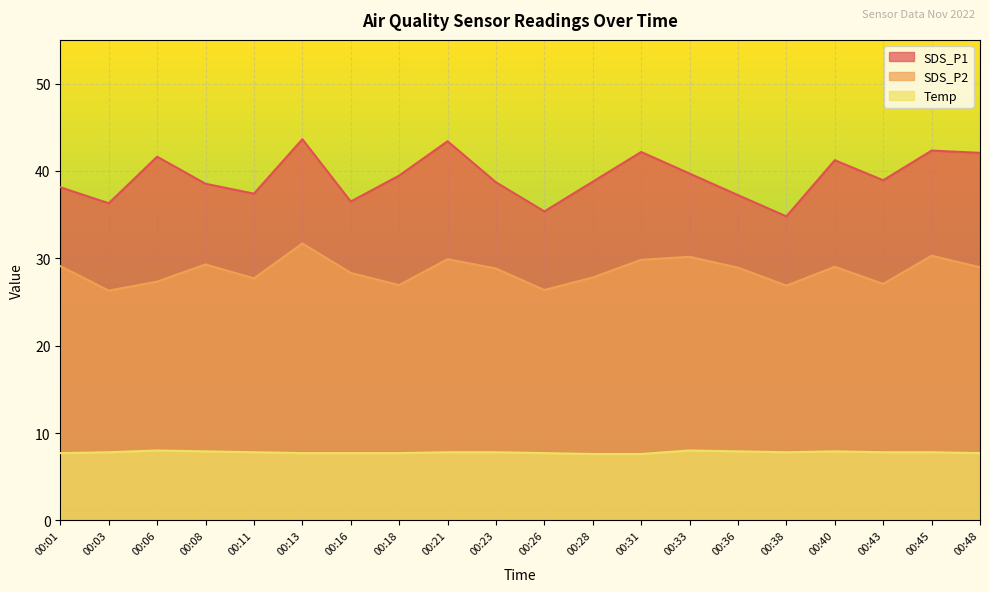

At which label is SDS_P2 closest to 29?

00:40